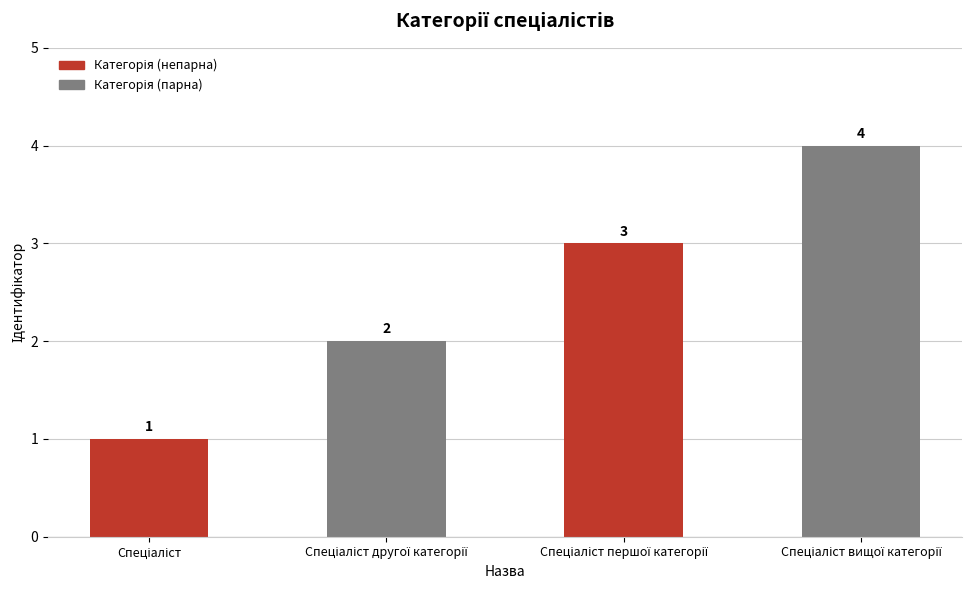

What is the greatest value displayed?

4